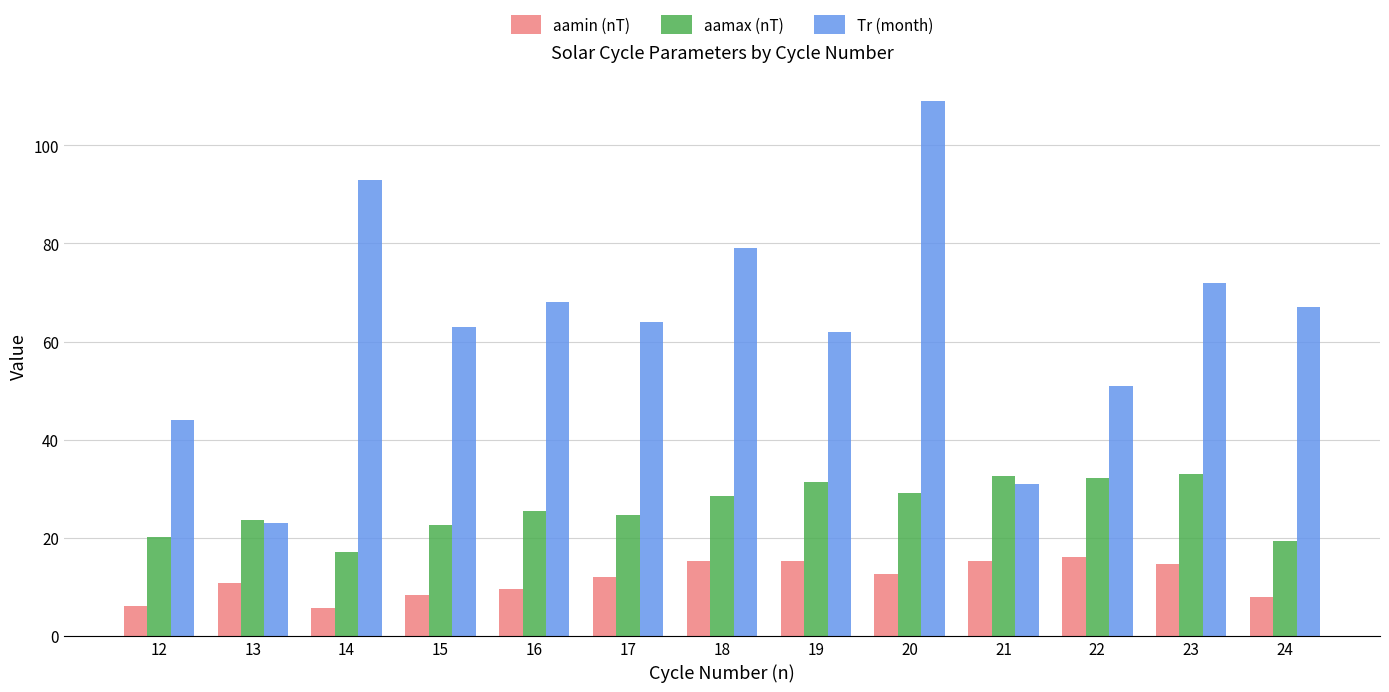

What is the minimum value shown in the chart?

5.6